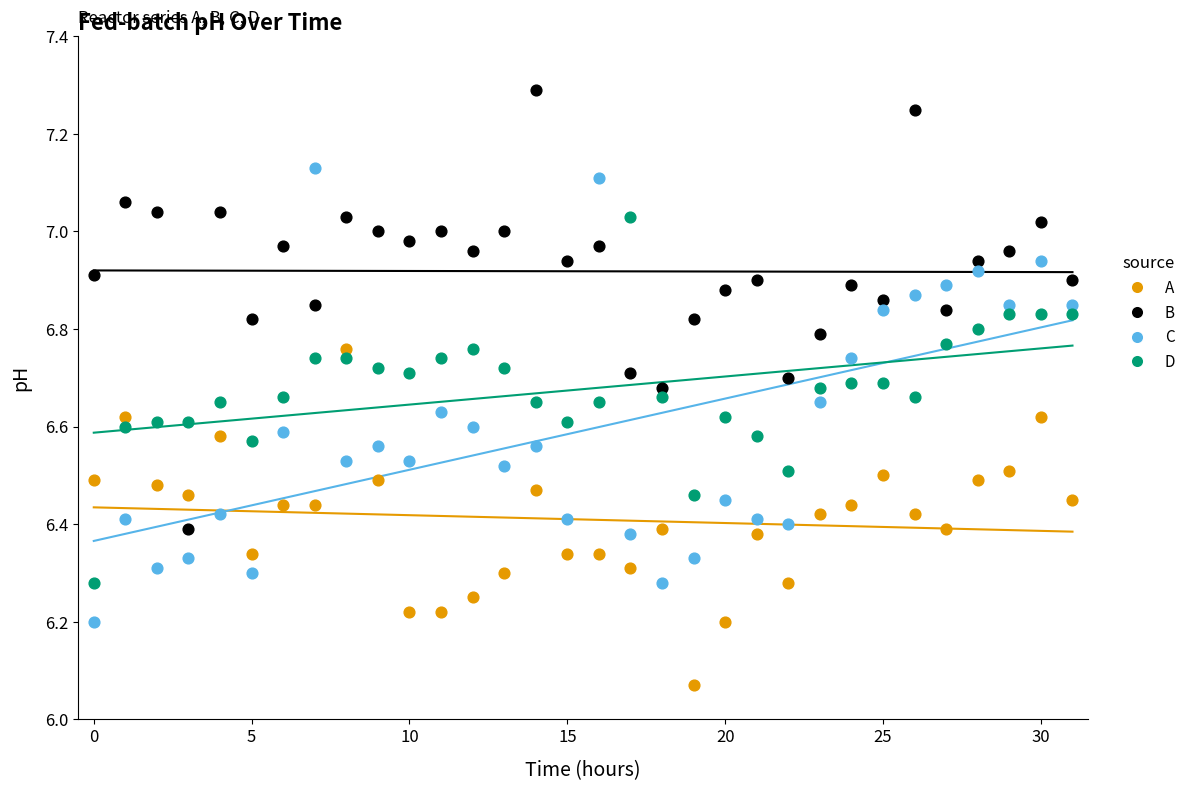

Which series has the widest spread of Y values?

C